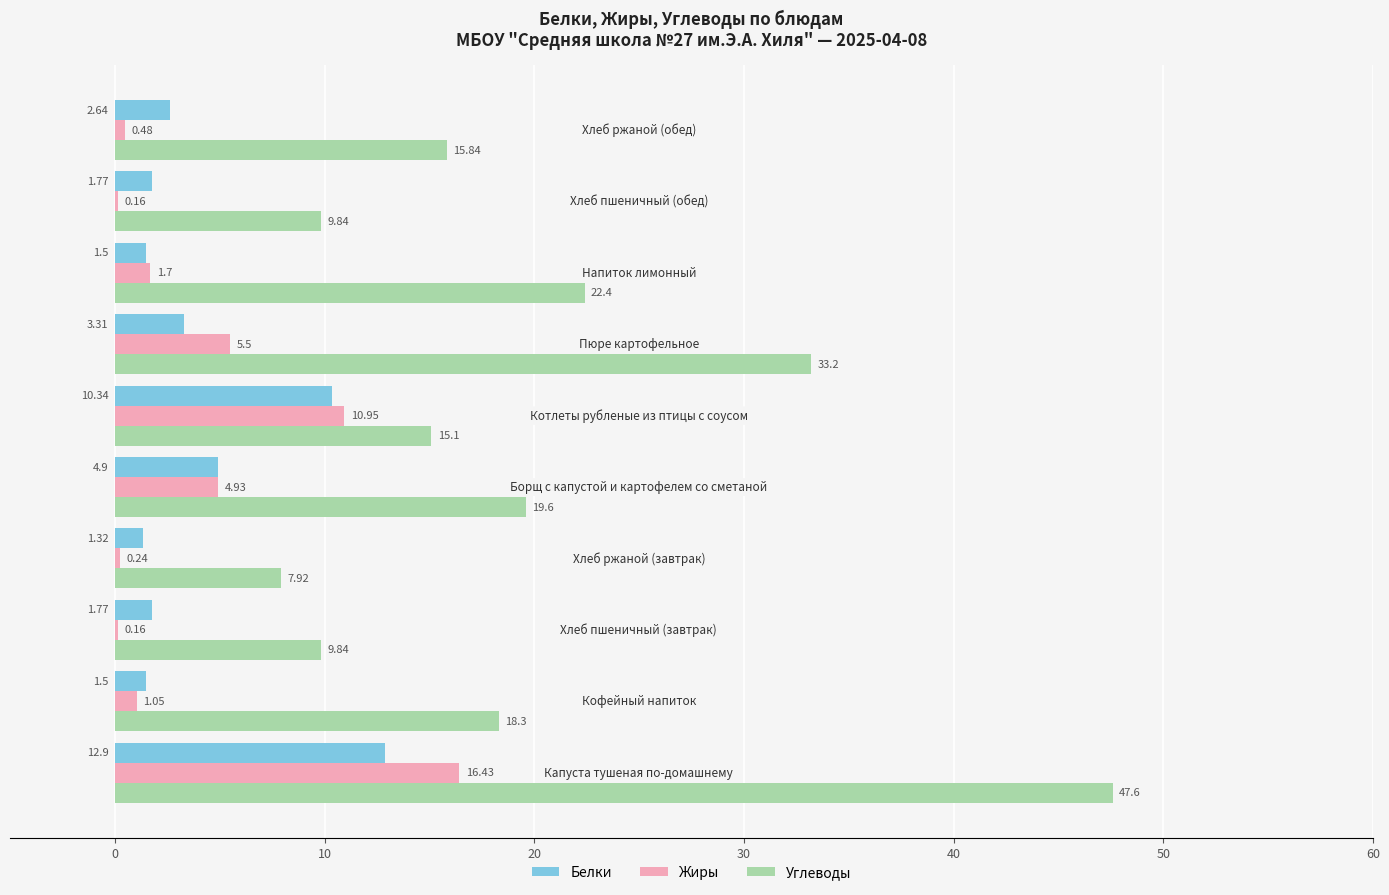

What is the sum of all Белки values?

42.0